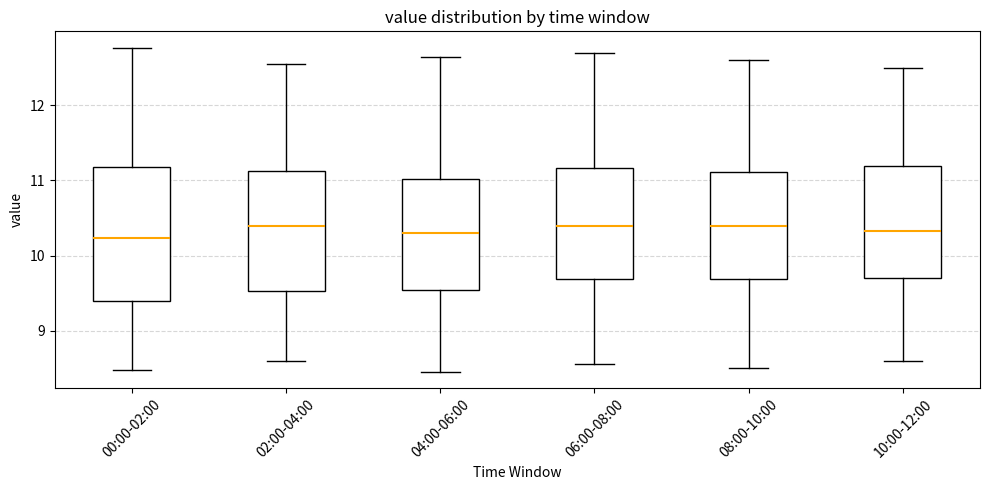

Reading left to right, read every box against the y-axis: the position of its median line, the range the box covers, and the ends of its whiskers. The values are not printed on the chart, so give them approximately, as read against the axis.

00:00-02:00: median 10.2, box 9.4 to 11.2, whiskers 8.5 to 12.8
02:00-04:00: median 10.4, box 9.5 to 11.1, whiskers 8.6 to 12.6
04:00-06:00: median 10.3, box 9.5 to 11.0, whiskers 8.5 to 12.7
06:00-08:00: median 10.4, box 9.7 to 11.2, whiskers 8.6 to 12.7
08:00-10:00: median 10.4, box 9.7 to 11.1, whiskers 8.5 to 12.6
10:00-12:00: median 10.3, box 9.7 to 11.2, whiskers 8.6 to 12.5